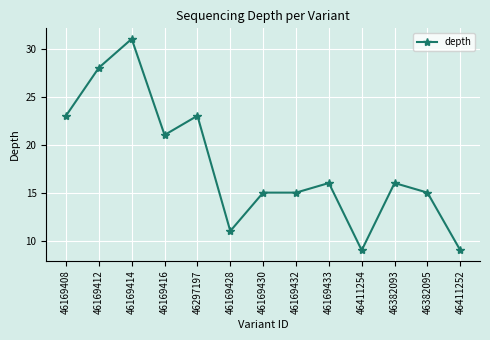

Is it true that the value at 46297197 is 23?

True